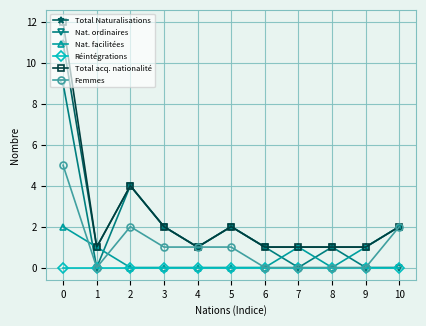

What is the approximate value of Total Naturalisations at 5?

2